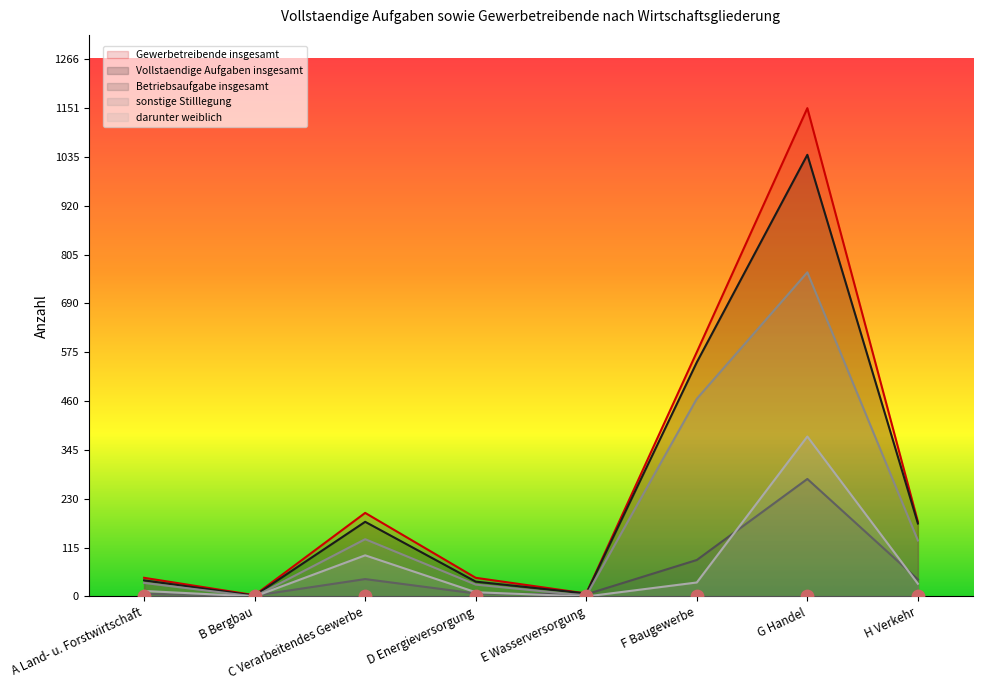

Which series has the widest spread of Y values?

Gewerbetreibende insgesamt